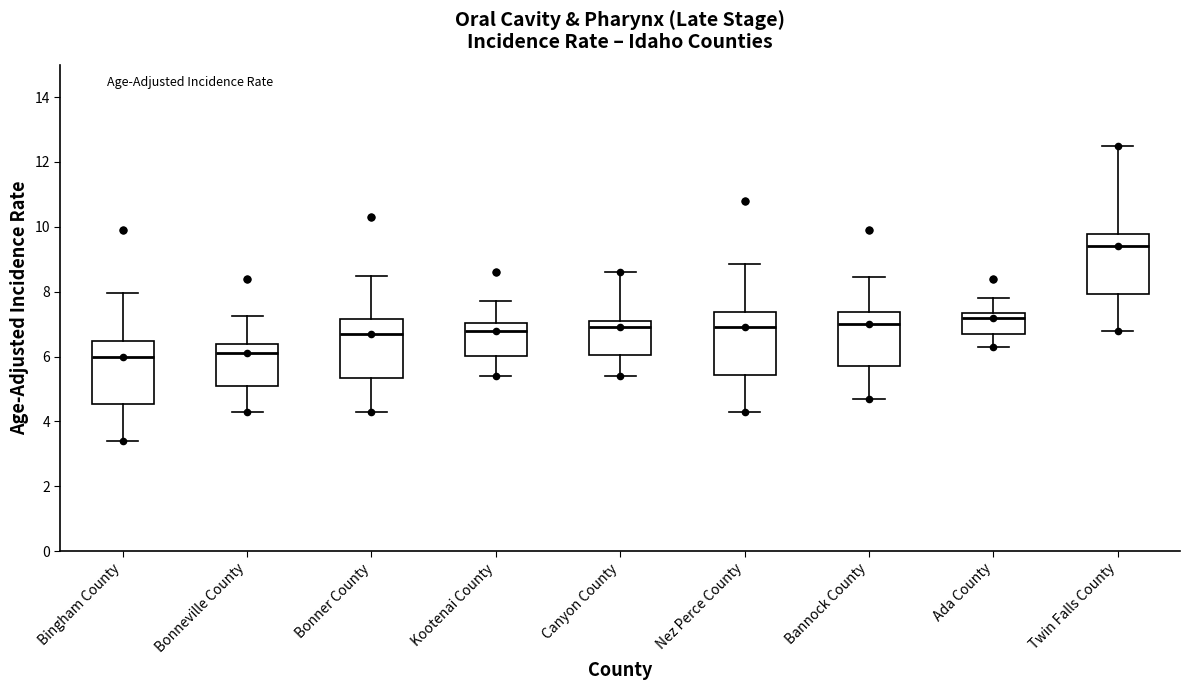

Where does the upper whisker of the box for Bannock County end on the y-axis? The values are not printed on the chart, so give them approximately, as read against the axis.

8.4